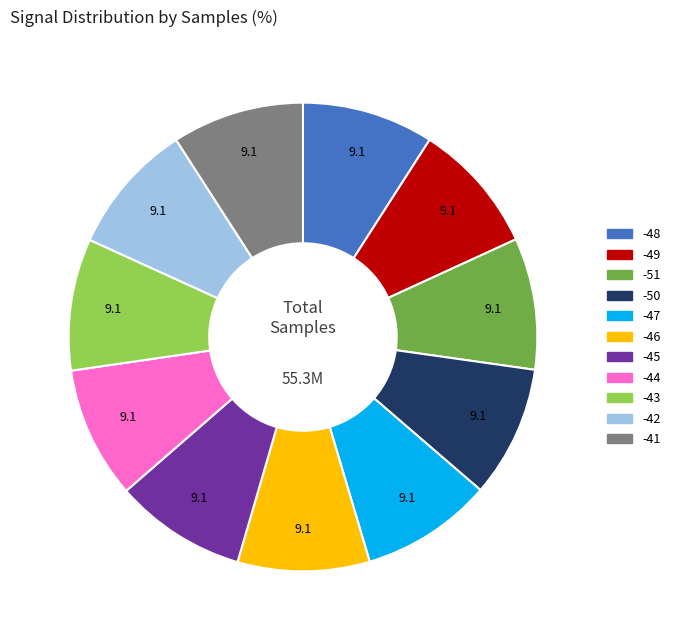

The -43 slice represents 9% of the pie. True or false?

True